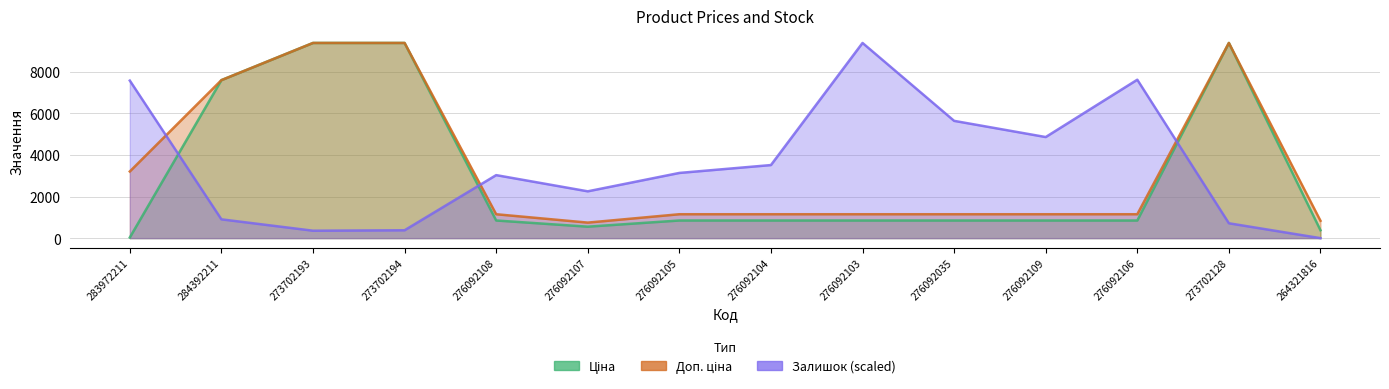

What is the spread (max minus min) of values at 276092107?

1699.8